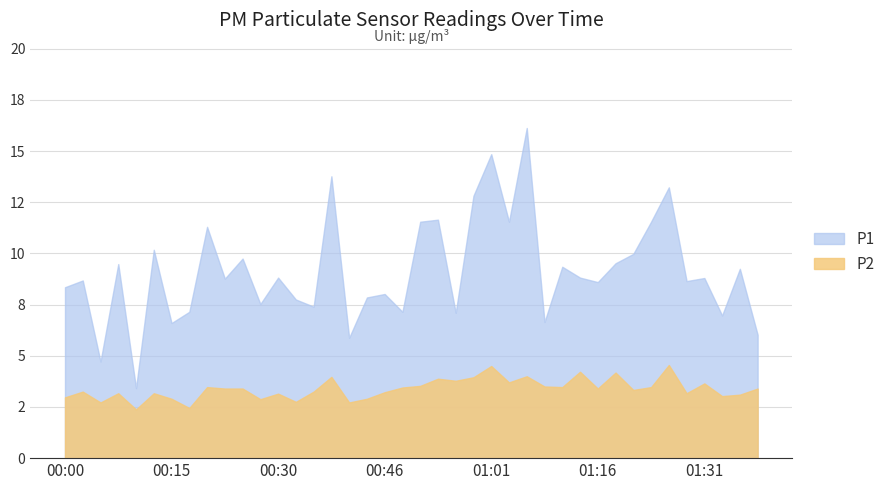

List the series in order of their peak value, lowest first.

P2, P1